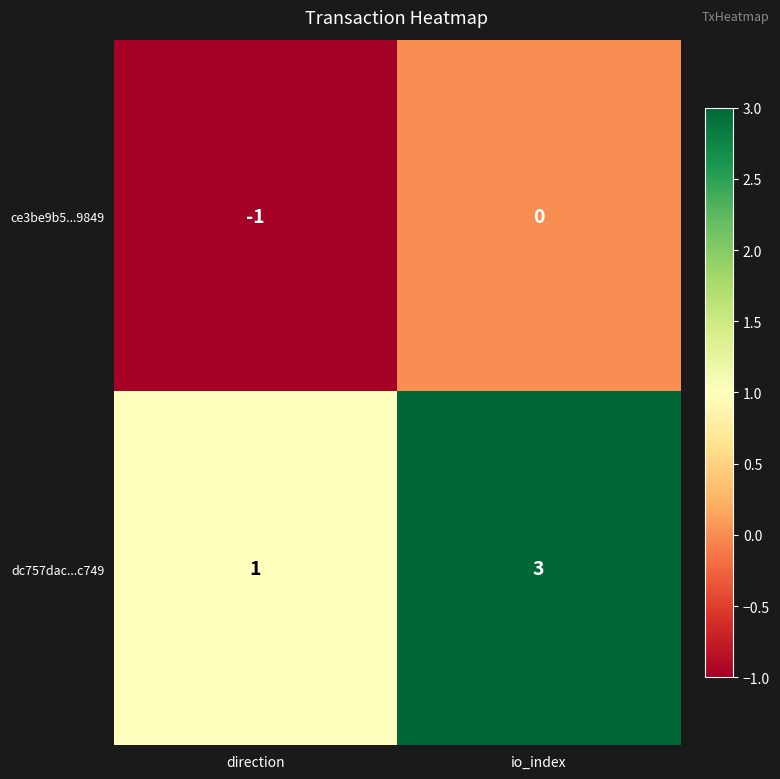

Count the number of data series in this chart.

2